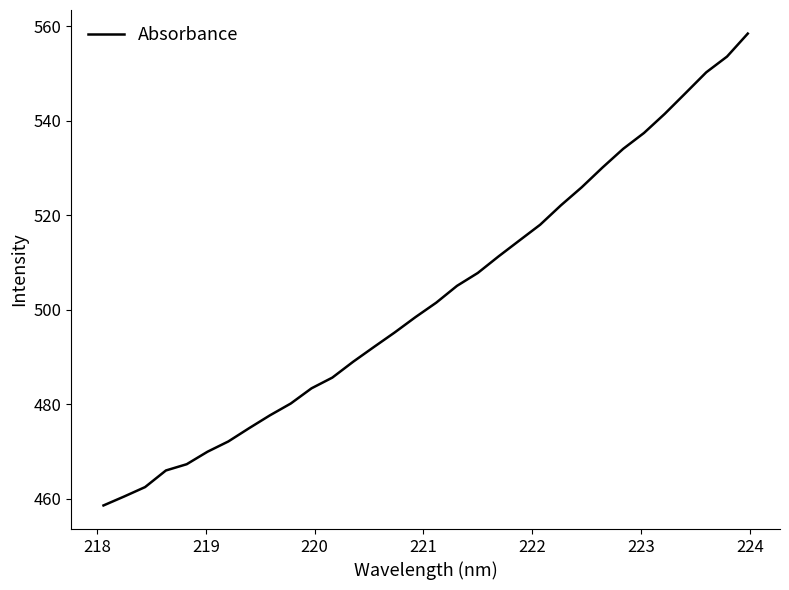

What is the smallest value displayed?

458.6